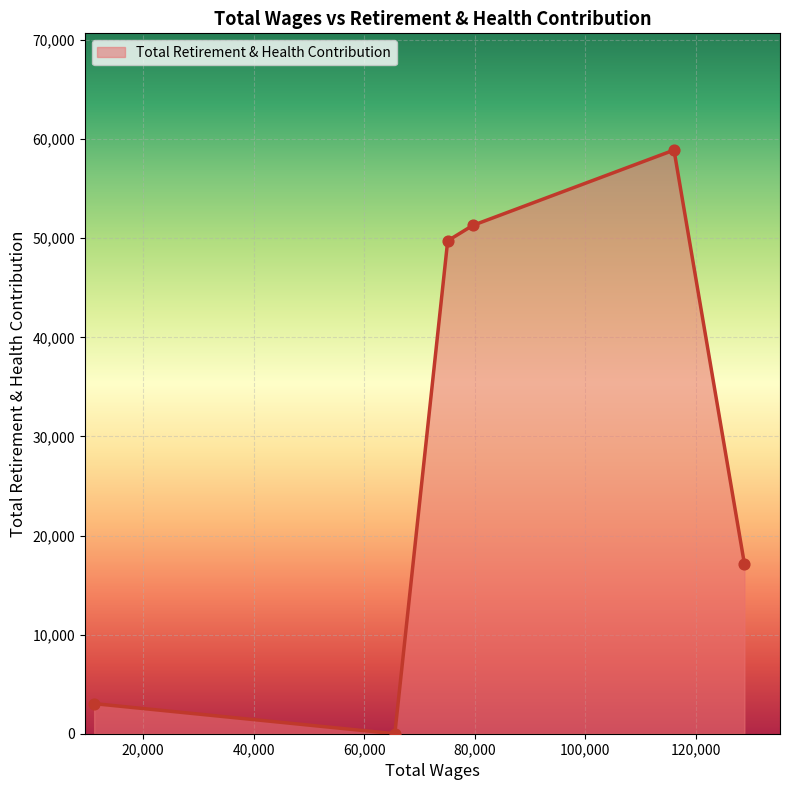

What is the sum of all values?

180123